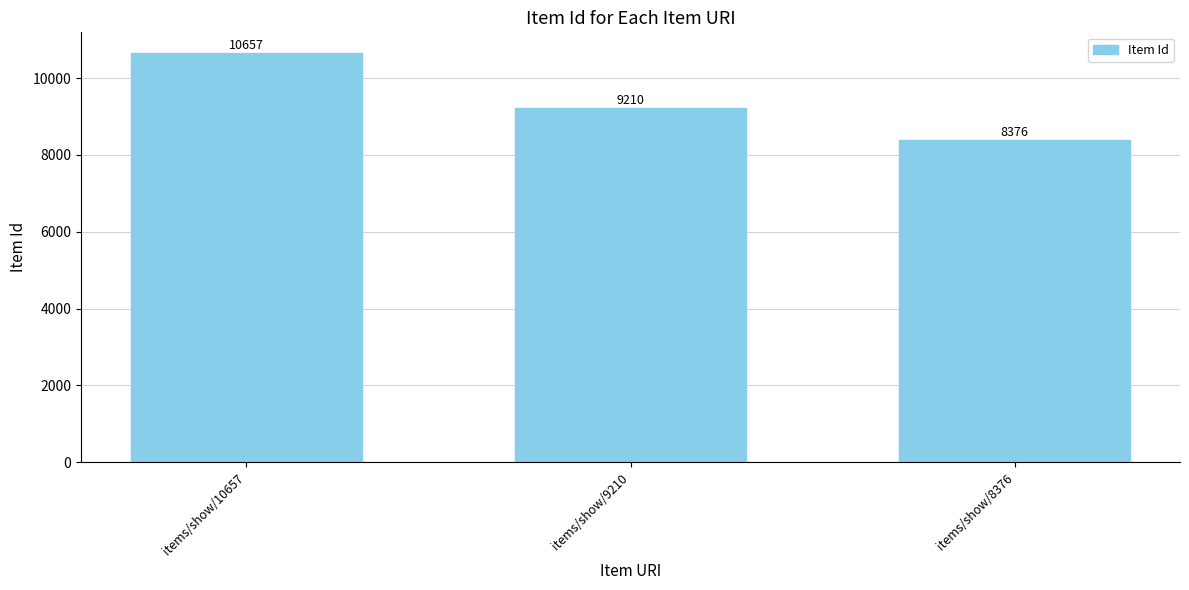

How many bars are there in total?

3